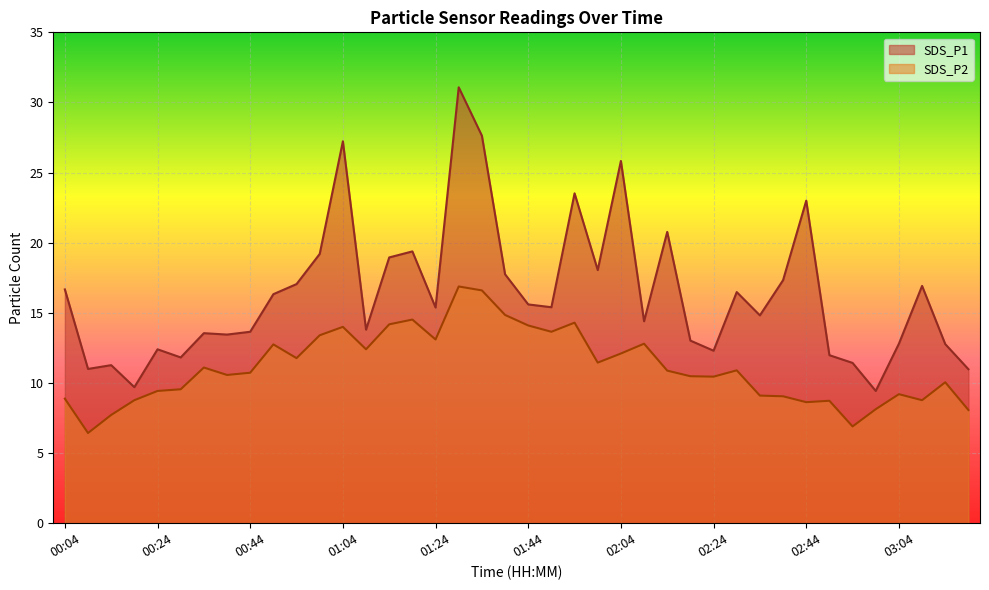

What is the difference between the SDS_P2 values at 00:49 and 01:39?

2.1